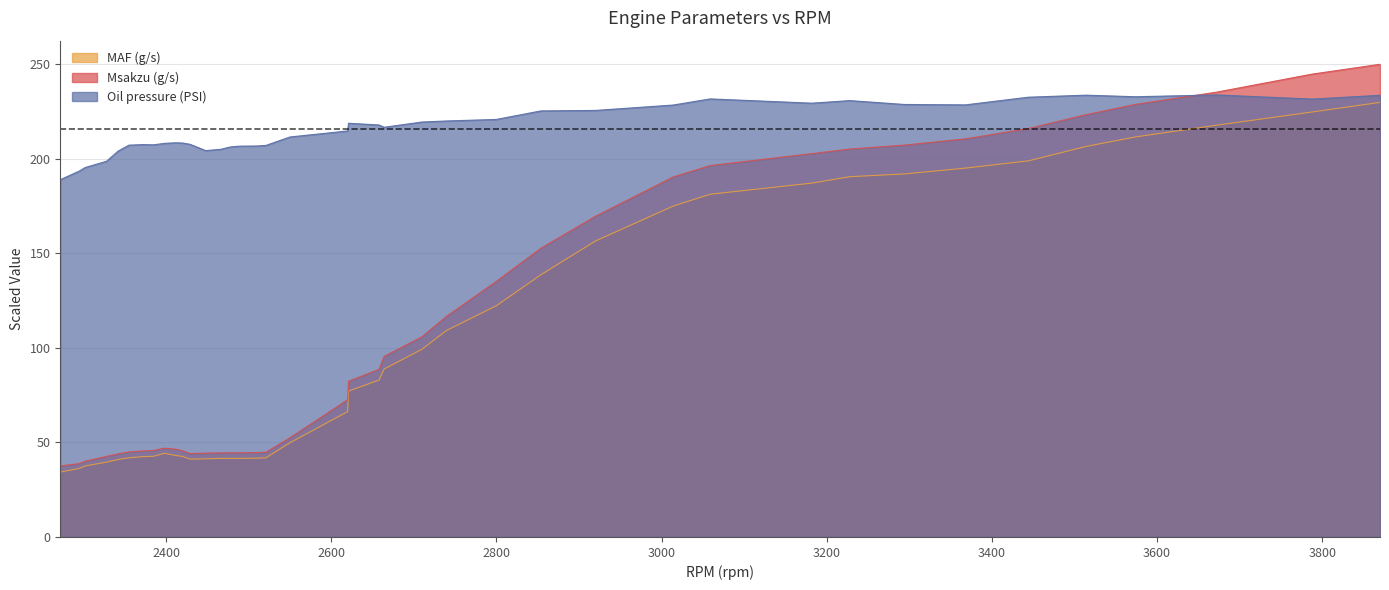

How many intersections are there between Msakzu (g/s) and Oil pressure (PSI)?

1